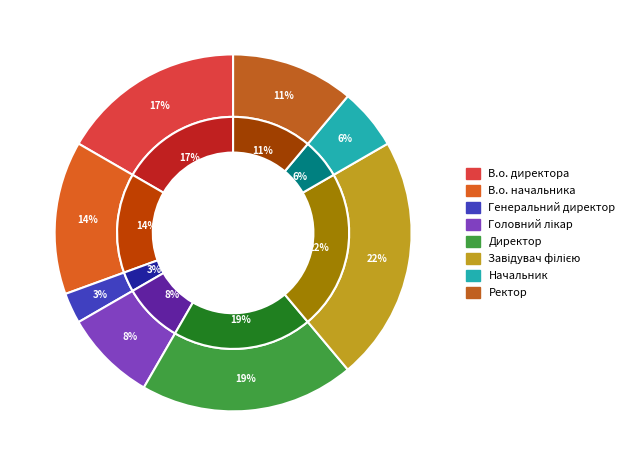

What is the largest slice in the pie chart?

Завідувач філією